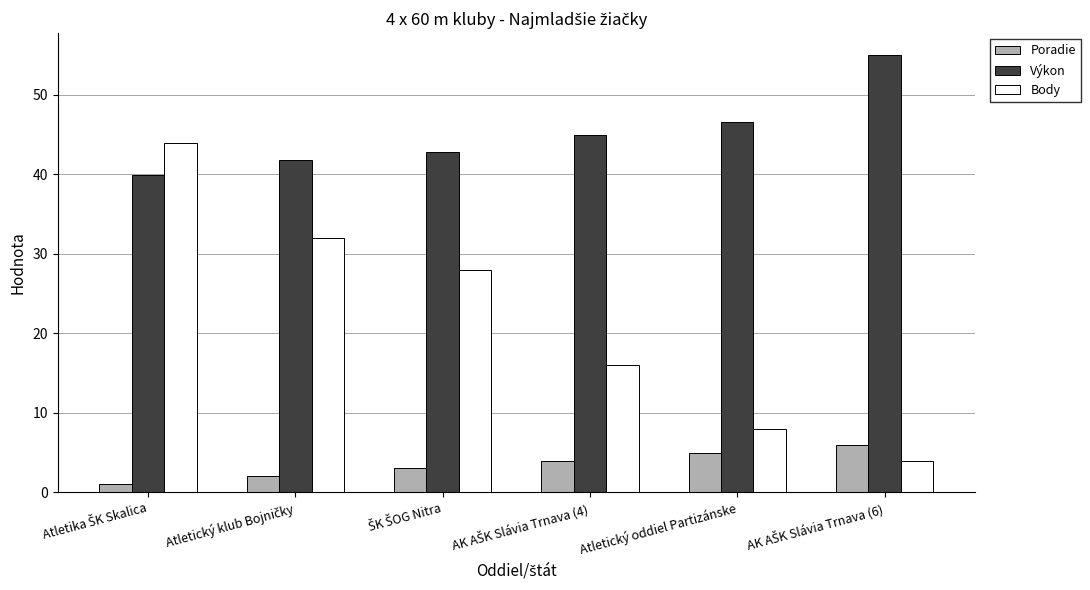

Which series has the largest range (max minus min)?

Body